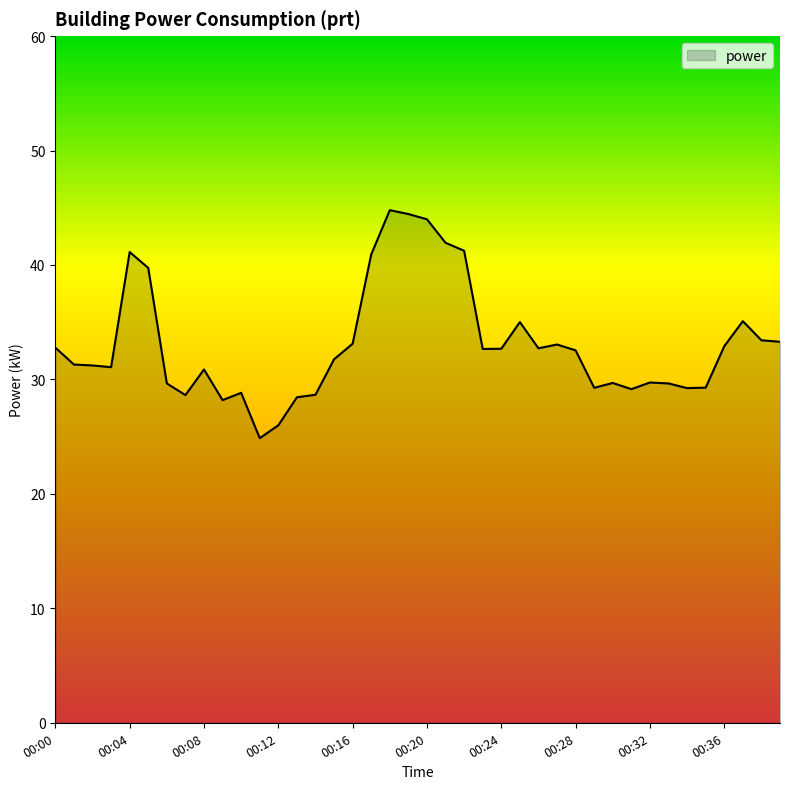

What is the maximum value shown in the chart?

44.8